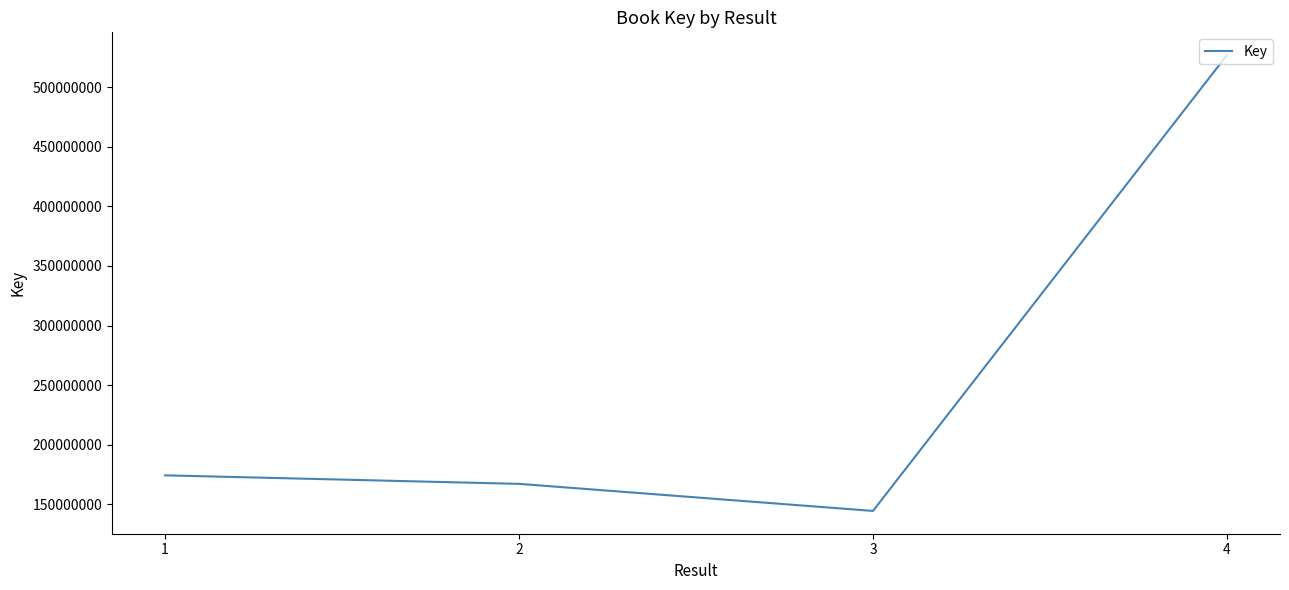

Count the number of data series in this chart.

1